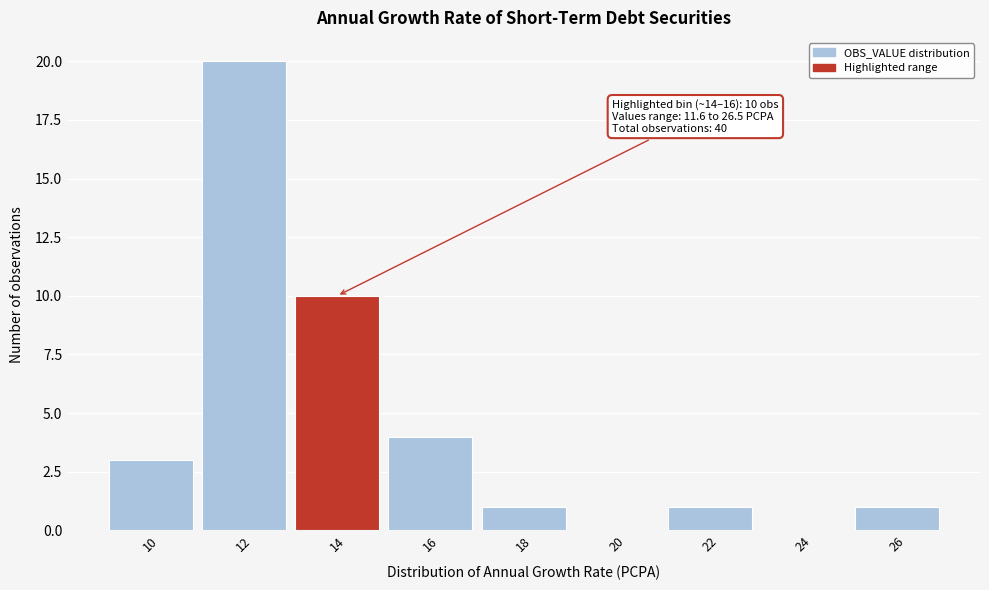

Reading left to right, transcribe all the data shown in this chart.

10=3	12=20	14=10	16=4	18=1	20=0	22=1	24=0	26=1